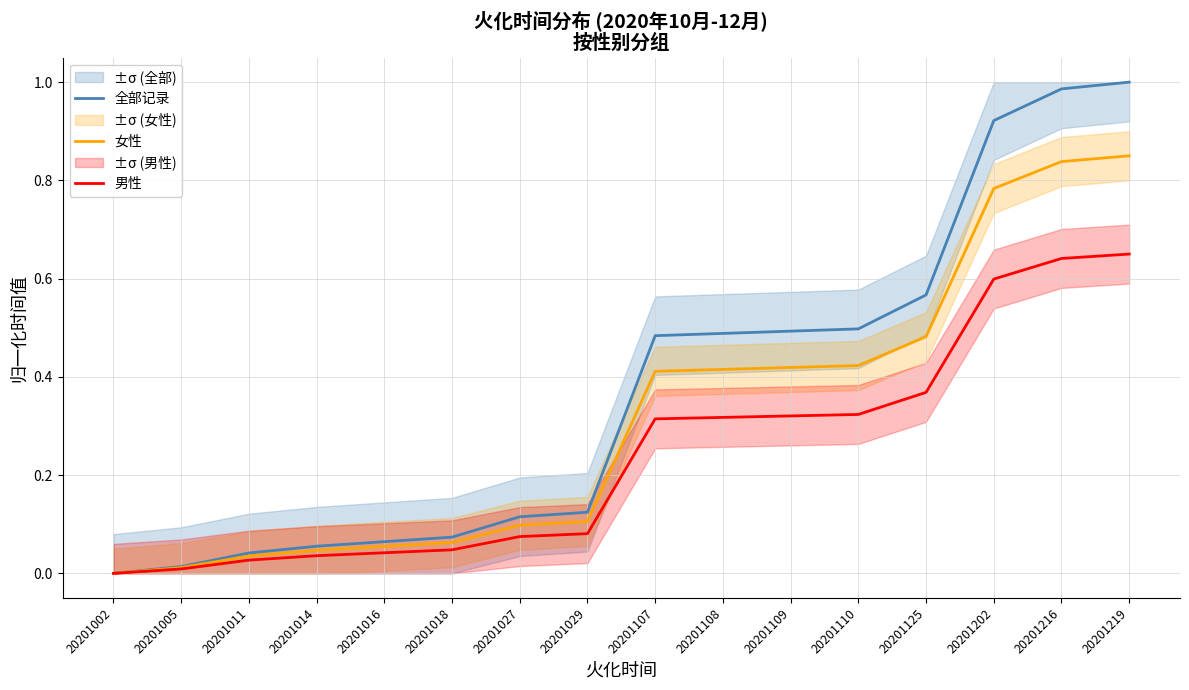

At which category does the chart reach its peak across all series?

20201219